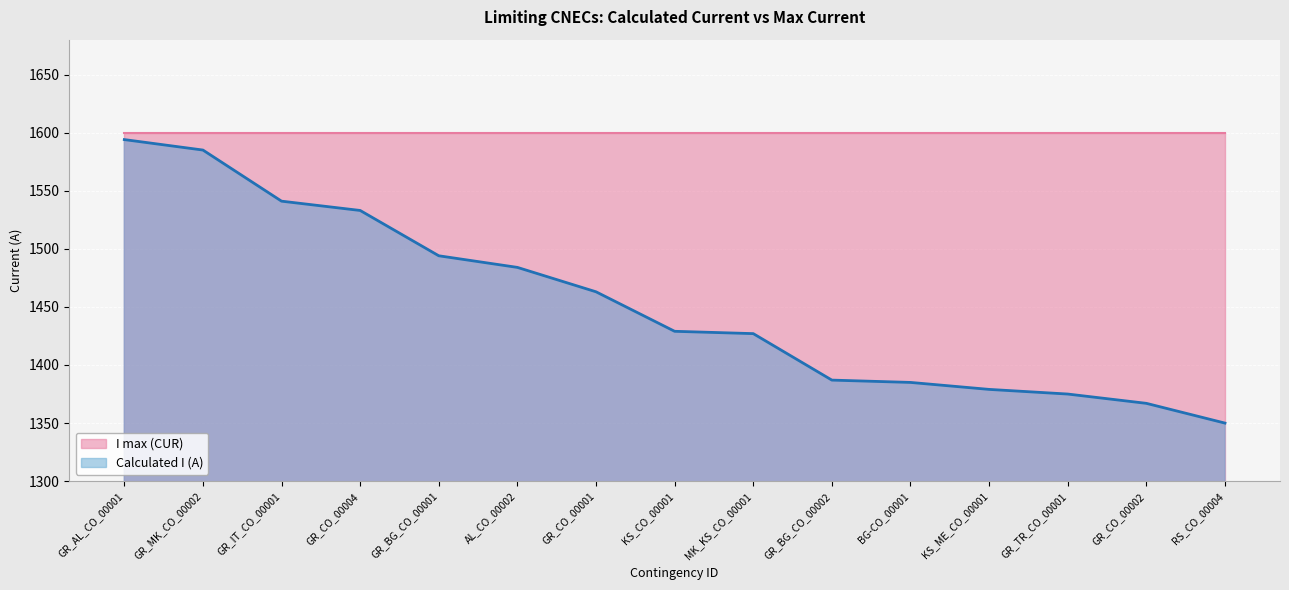

What is the label of the 2nd point from the right?

GR_CO_00002